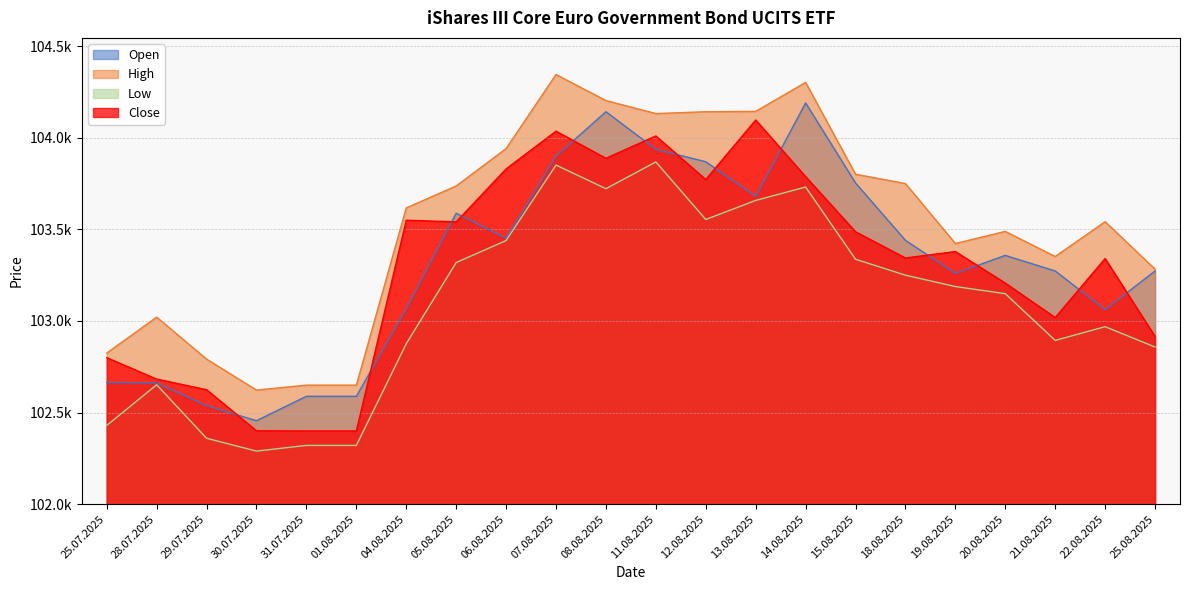

What is the difference between the maximum and minimum values in the Open series?

1734